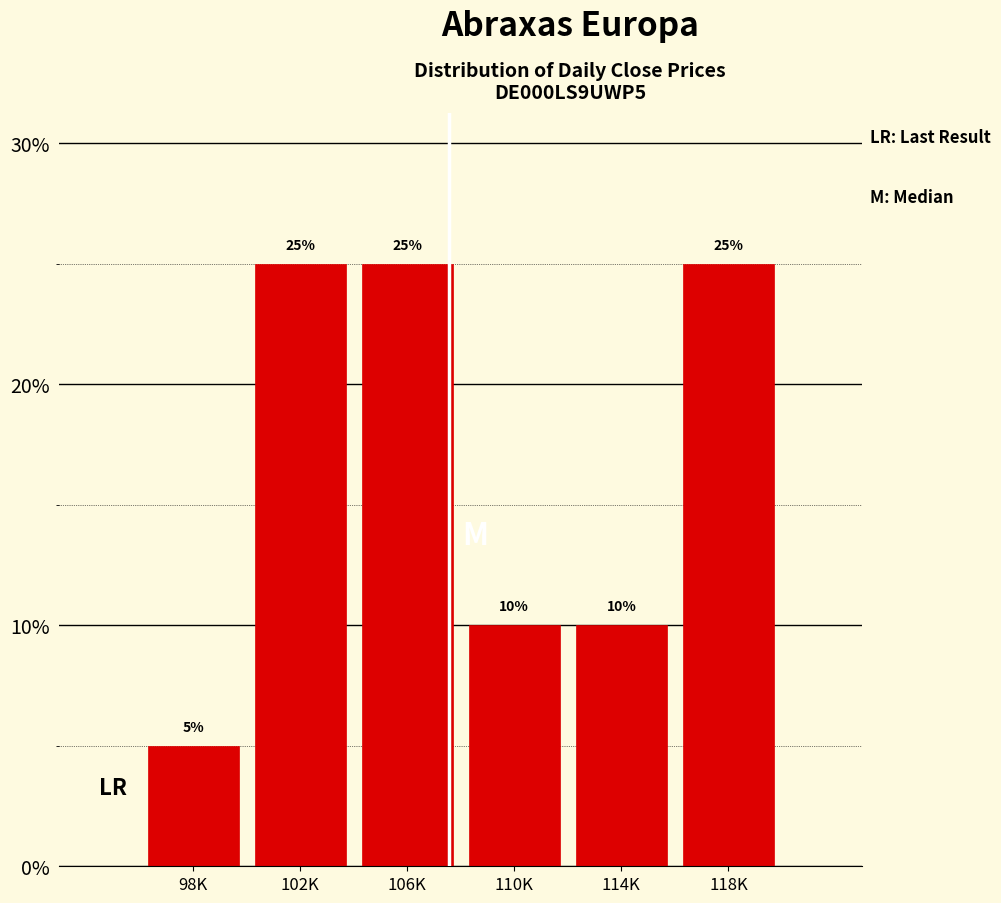

Reading right to left, extract all data points from this chart.

118K=25	114K=10	110K=10	106K=25	102K=25	98K=5